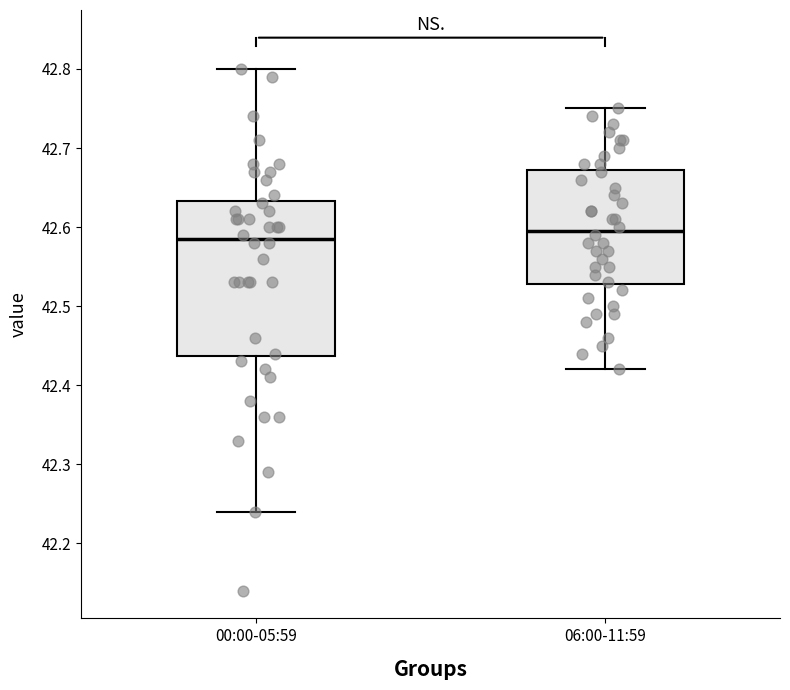

Which box is the tallest, from its lower edge to its upper edge?

00:00-05:59